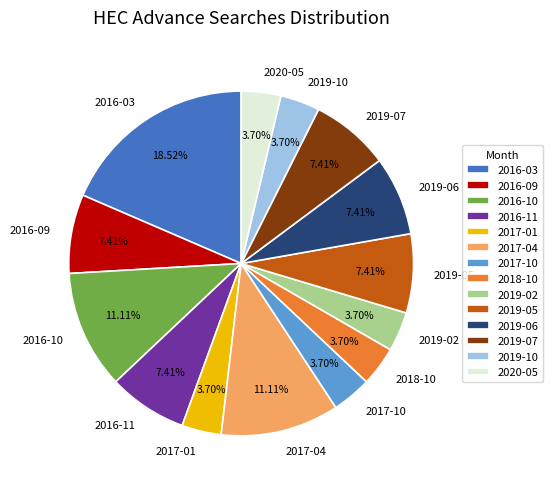

Is there any slice that represents more than half of the pie?

No